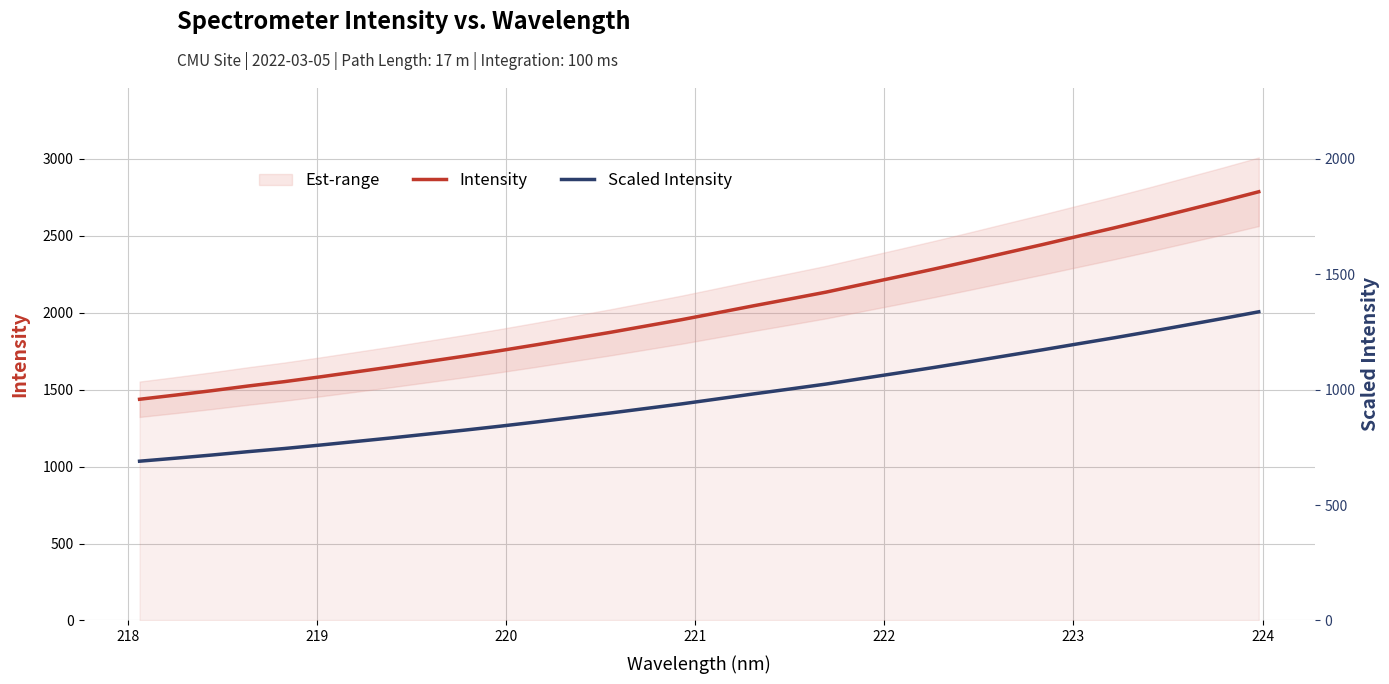

True or false: Intensity and Scaled Intensity cross at least once.

False